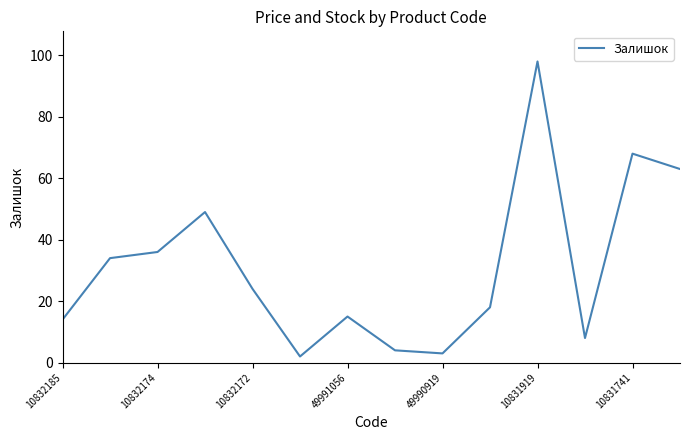

What is the greatest value displayed?

98